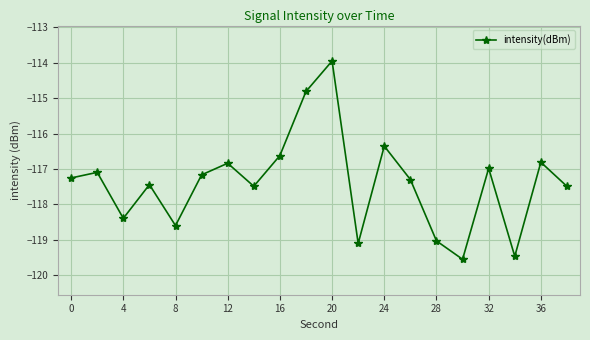

What is the value of the 20th point from the left?

-117.5